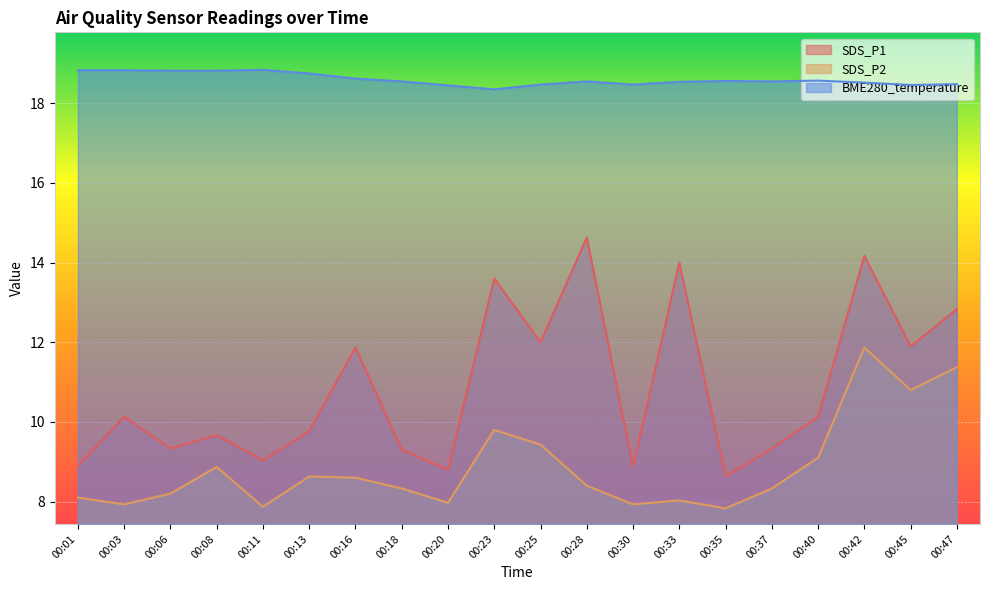

Reading left to right, extract all data points from this chart.

SDS_P1: 8.9	10.1	9.3	9.7	9.0	9.8	11.9	9.3	8.8	13.6	12.0	14.6	8.9	14.0	8.6	9.3	10.1	14.2	11.9	12.8
SDS_P2: 8.1	7.9	8.2	8.9	7.9	8.6	8.6	8.3	8.0	9.8	9.4	8.4	7.9	8.0	7.8	8.3	9.1	11.9	10.8	11.4
BME280_temperature: 18.8	18.8	18.8	18.8	18.8	18.8	18.6	18.6	18.4	18.4	18.5	18.6	18.5	18.5	18.6	18.6	18.6	18.5	18.5	18.5